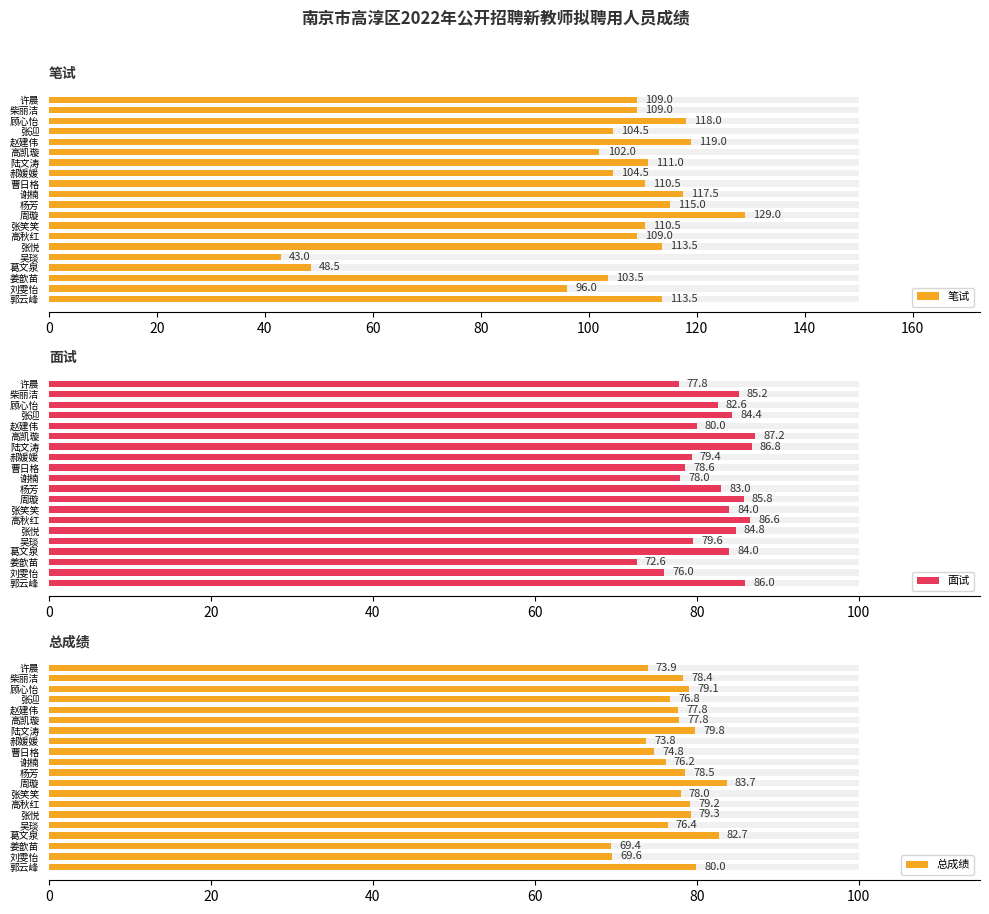

Reading left to right, what are all the values shown in this chart?

笔试: 113.5	96.0	103.5	48.5	43.0	113.5	109.0	110.5	129.0	115.0	117.5	110.5	104.5	111.0	102.0	119.0	104.5	118.0	109.0	109.0
面试: 86.0	76.0	72.6	84.0	79.6	84.8	86.6	84.0	85.8	83.0	78.0	78.6	79.4	86.8	87.2	80.0	84.4	82.6	85.2	77.8
总成绩: 80.0	69.6	69.4	82.7	76.4	79.3	79.2	78.0	83.7	78.5	76.2	74.8	73.8	79.8	77.8	77.8	76.8	79.1	78.4	73.9